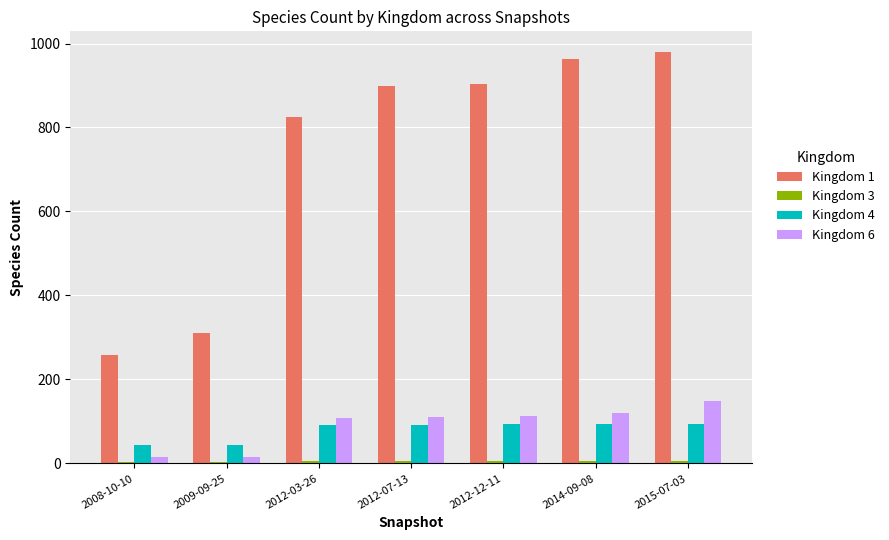

Which category has the highest value in the Kingdom 6 series?

2015-07-03